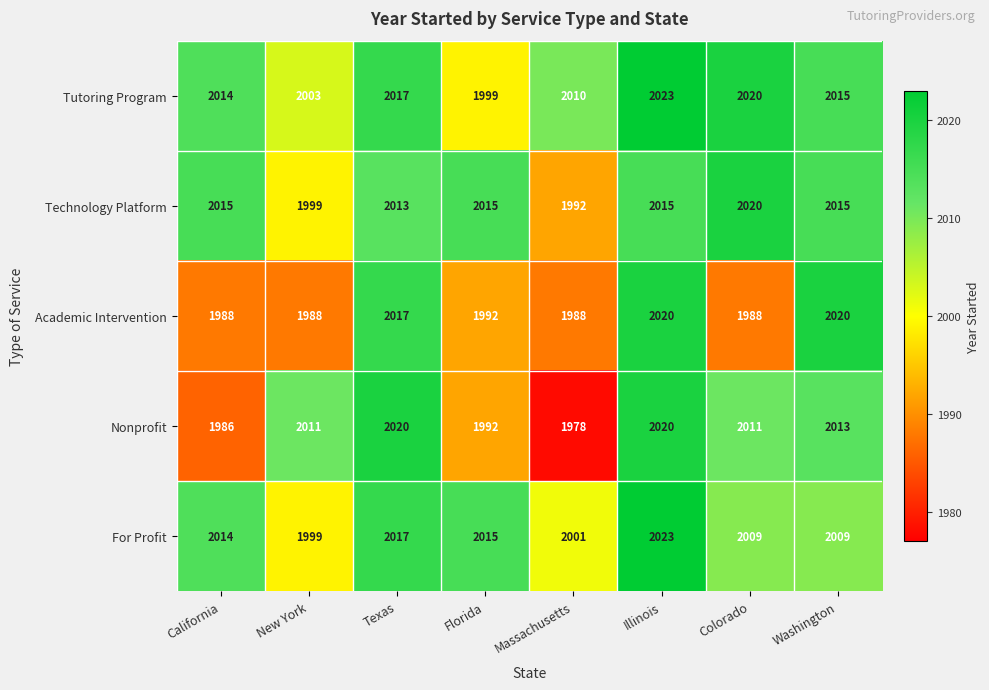

At which category does the chart reach its minimum across all series?

Massachusetts